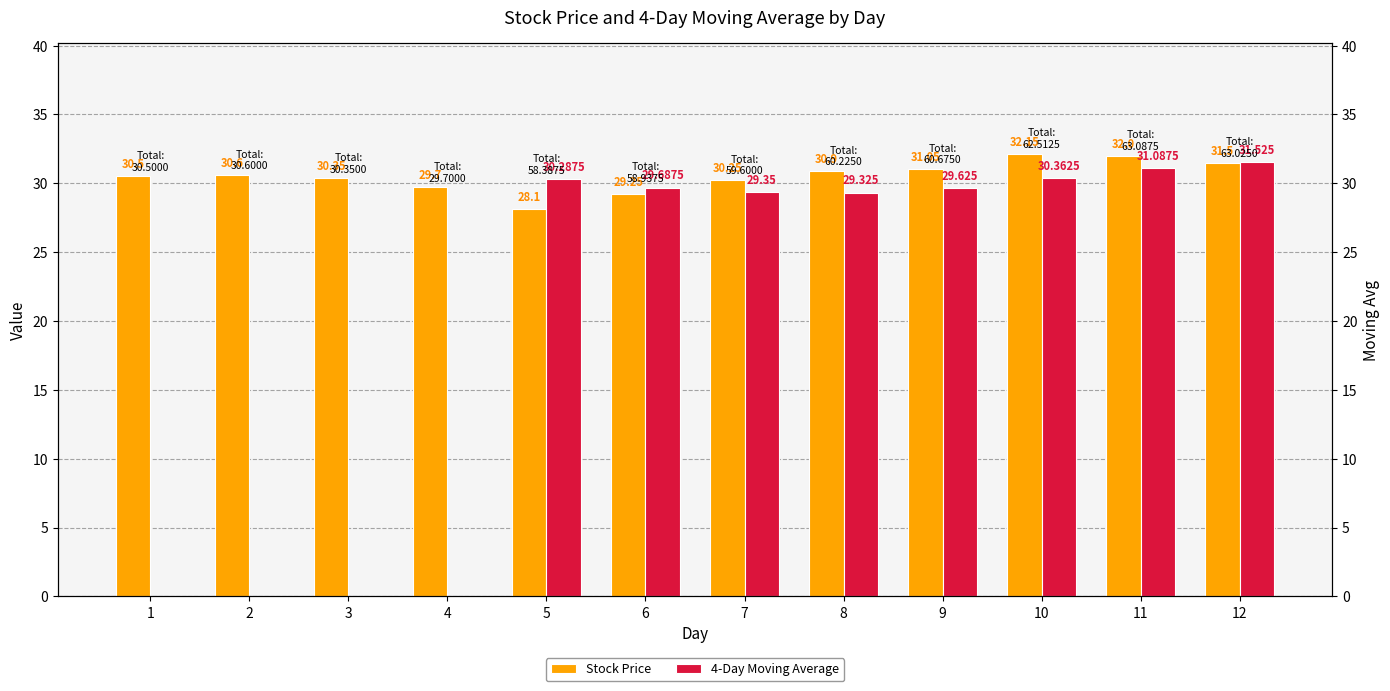

Between 4 and 8, which series saw the biggest shift?

4-Day Moving Average